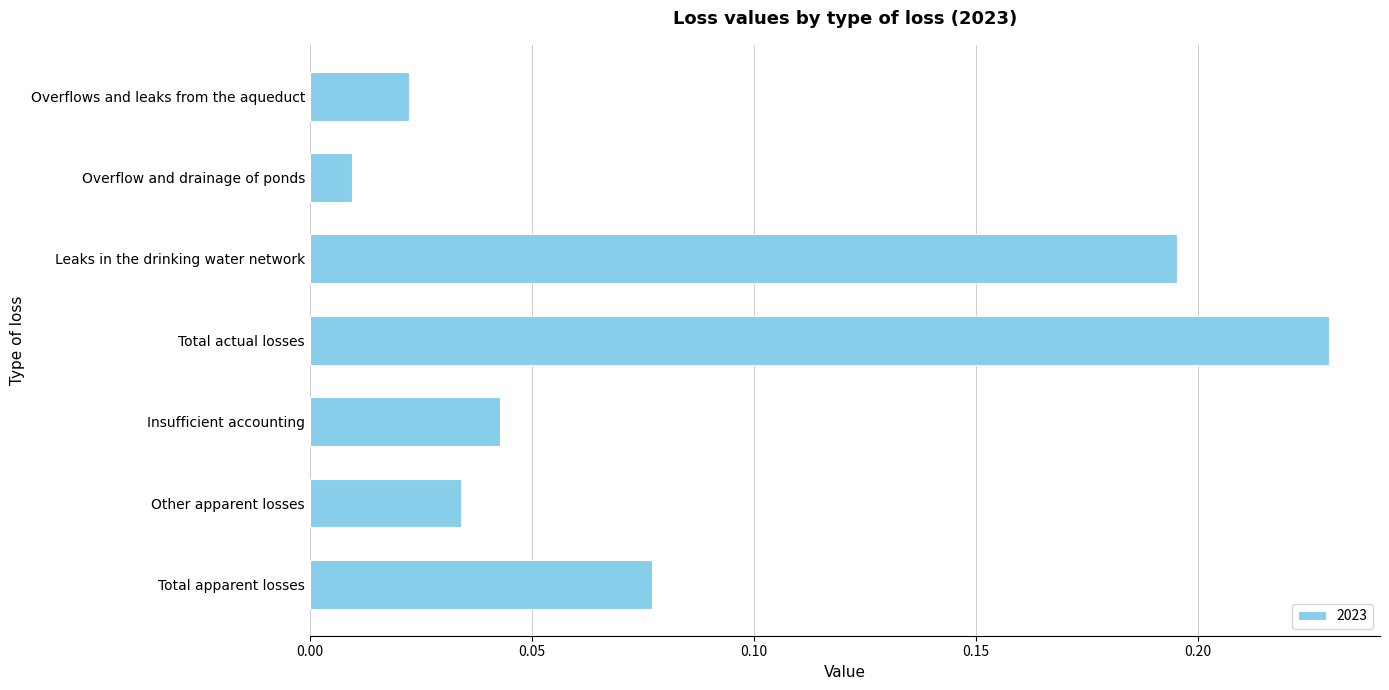

How many bars are there in total?

7